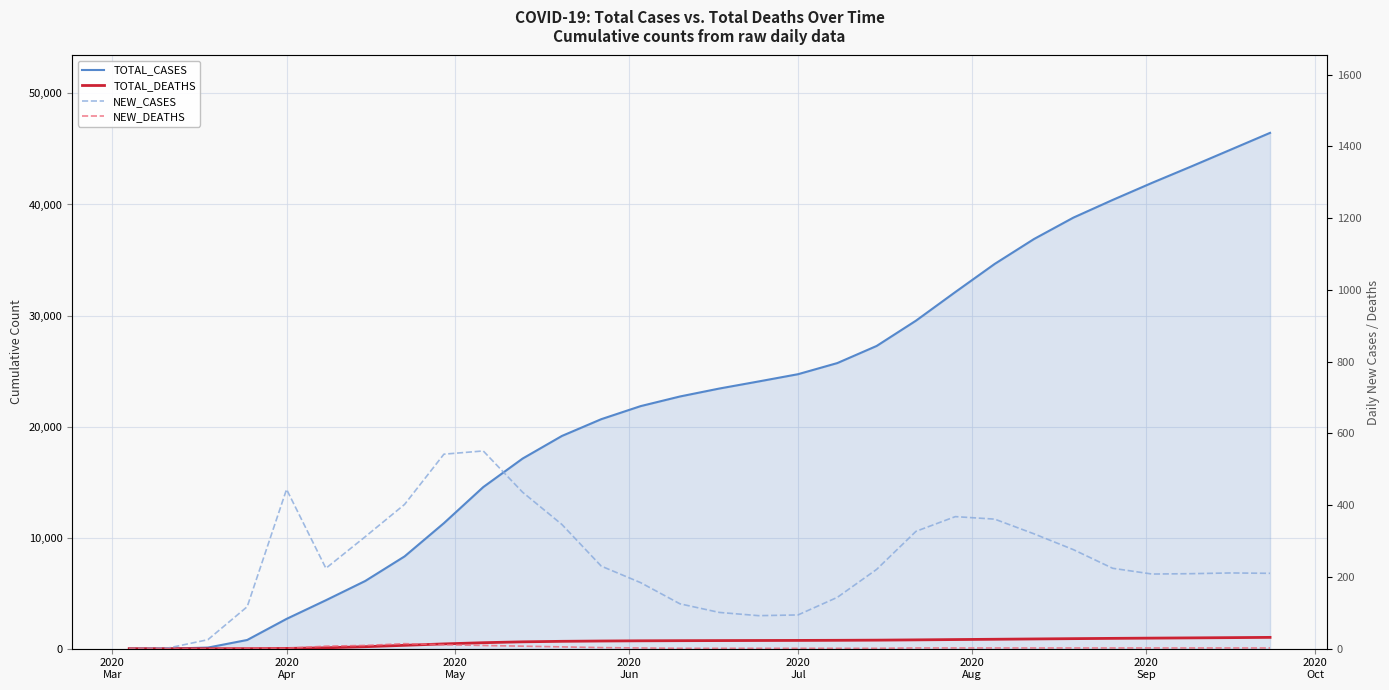

True or false: NEW_DEATHS and TOTAL_DEATHS cross at least once.

False